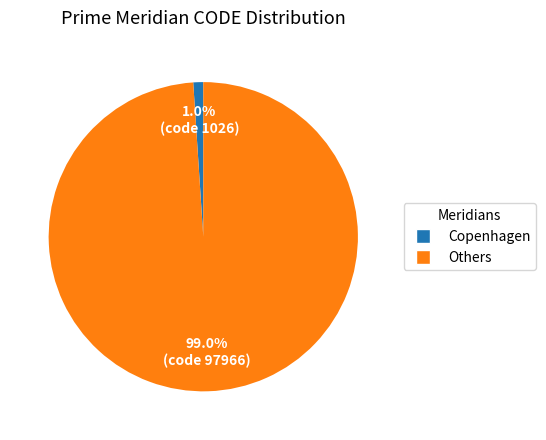

Between Copenhagen and Others, which is larger?

Others